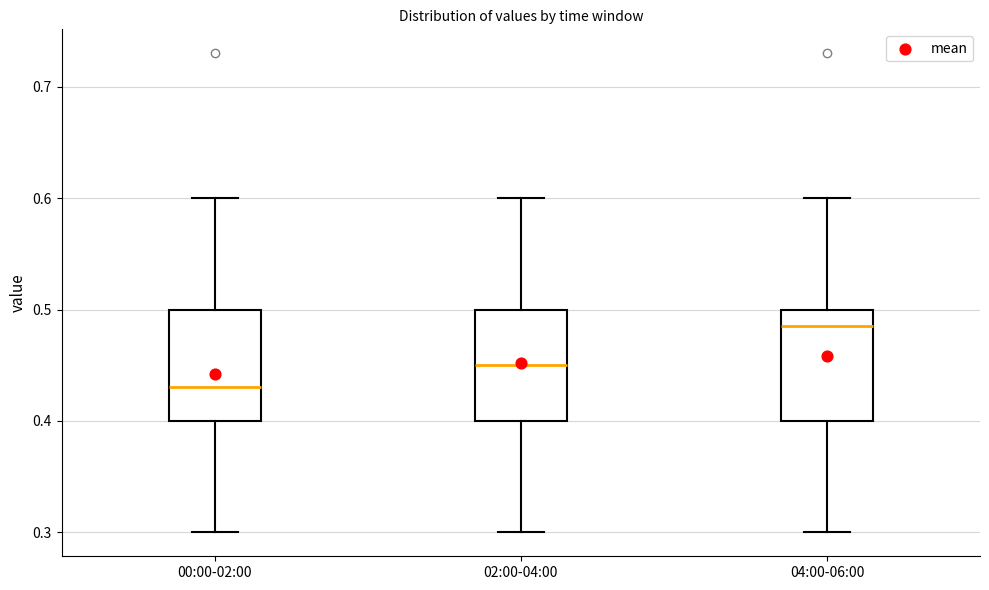

Which box's median line is the highest?

04:00-06:00